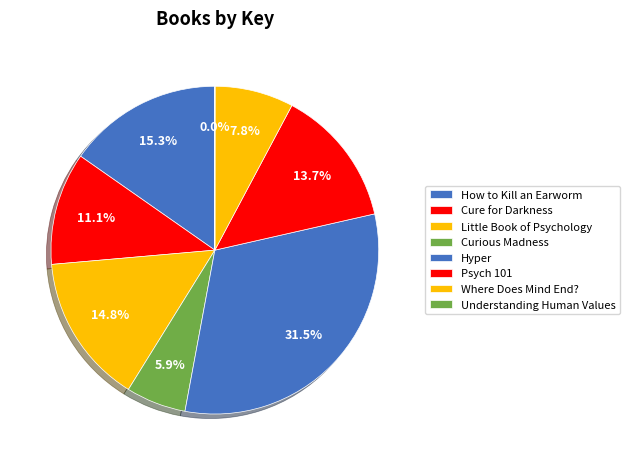

Between Hyper and Psych 101, which is larger?

Hyper